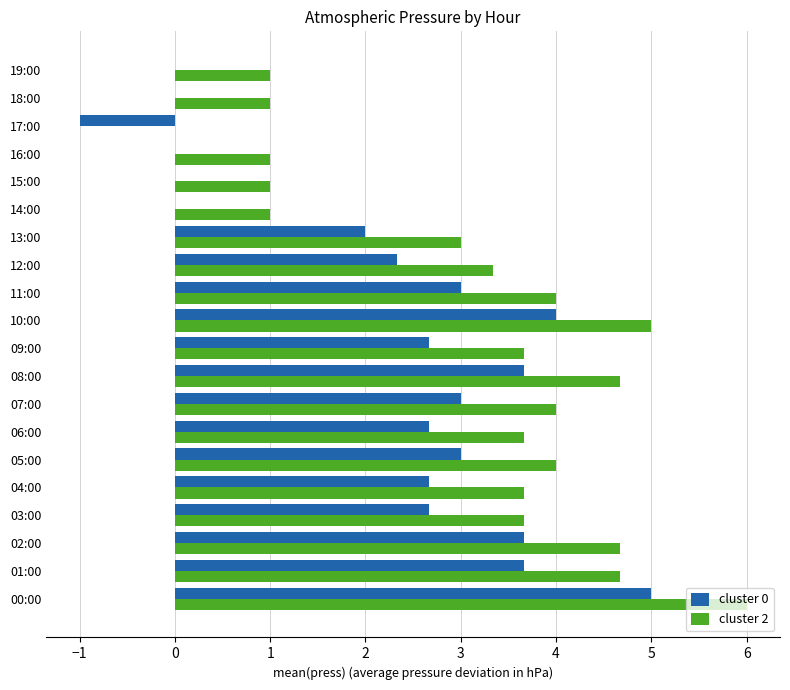

True or false: cluster 2 has a value of 4.0 at 07:00.

True